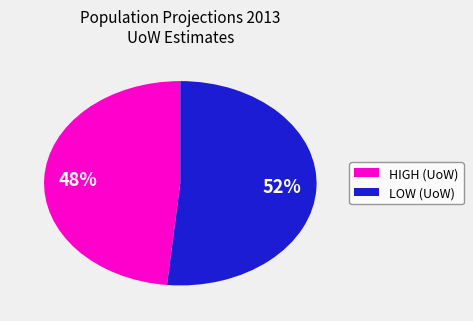

To the nearest percent, what is the combined percentage of LOW (UoW) and HIGH (UoW)?

100%